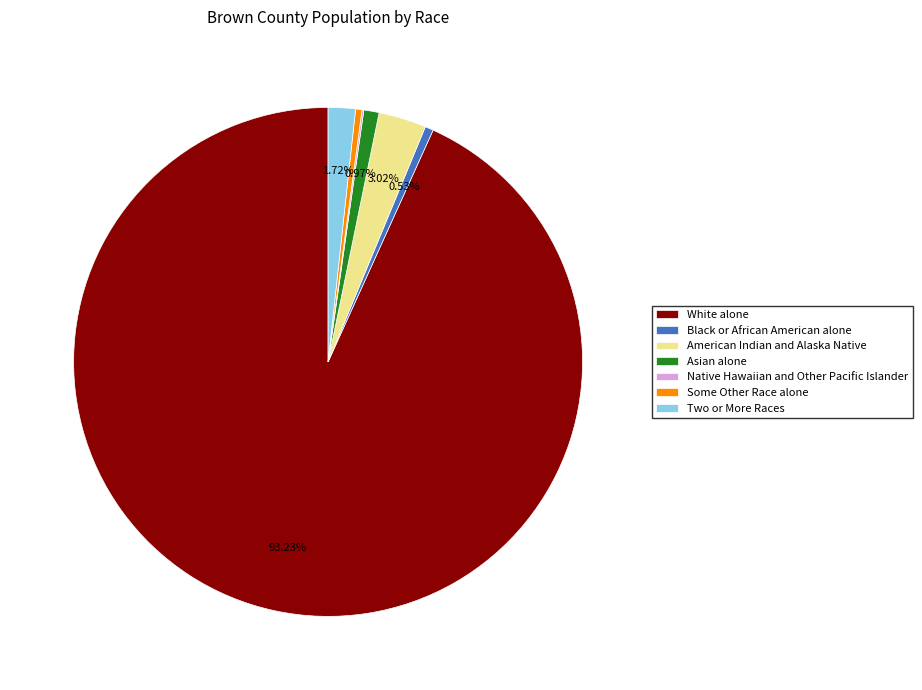

To the nearest percent, what is the combined percentage of American Indian and Alaska Native and White alone?

96%